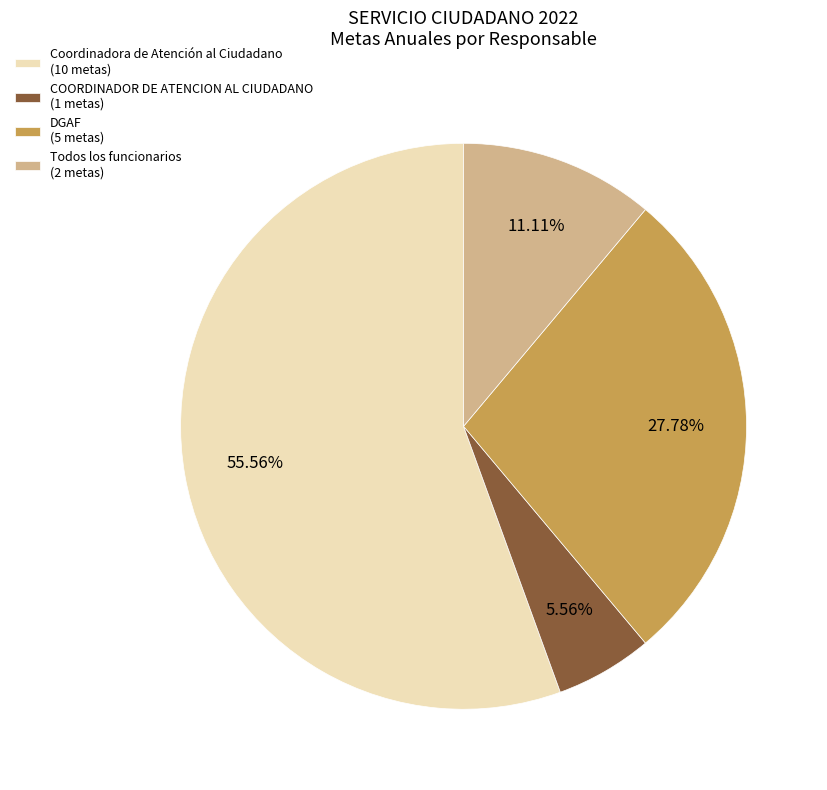

Combined, do DGAF (5 metas) and COORDINADOR DE ATENCION AL CIUDADANO (1 metas) account for over 50%?

No